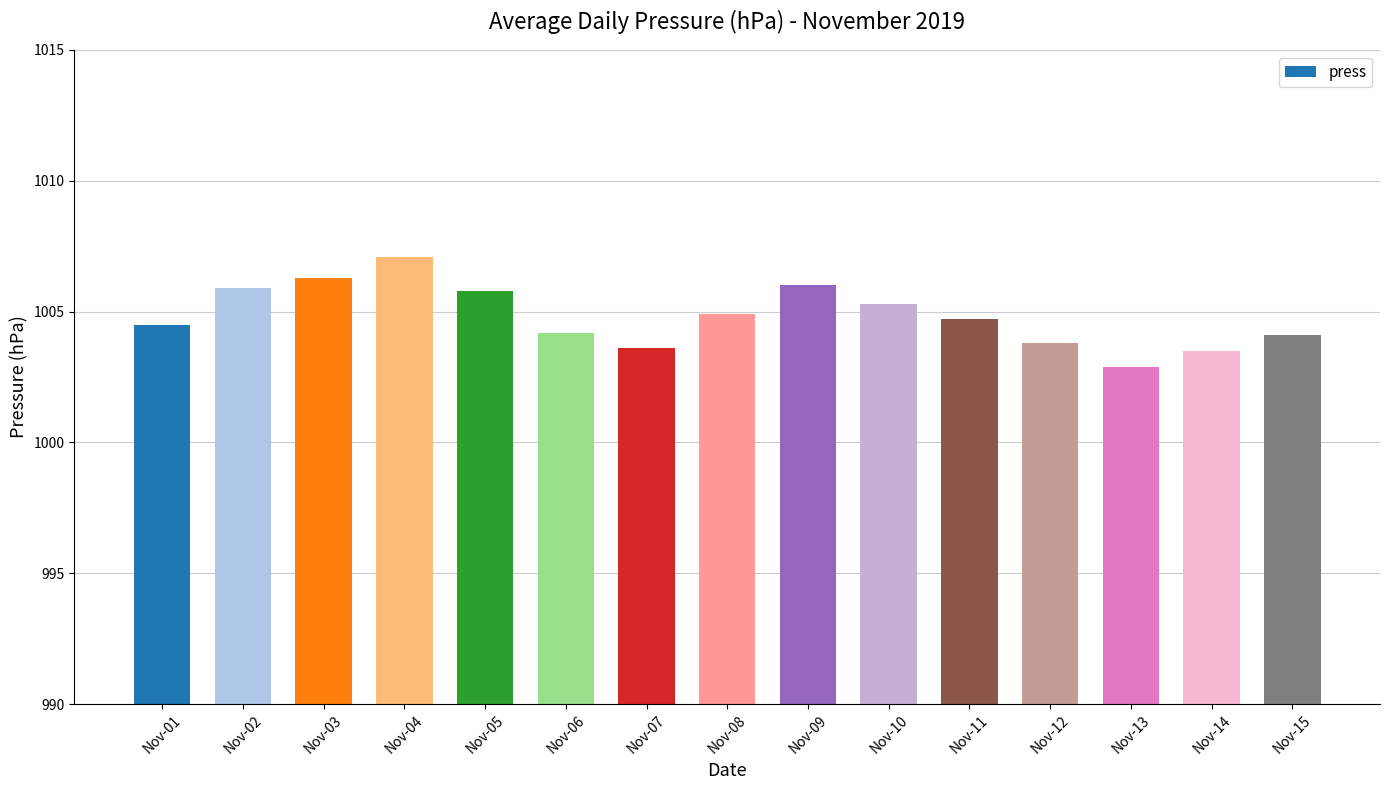

True or false: the data shows 1005.3 at Nov-10.

True